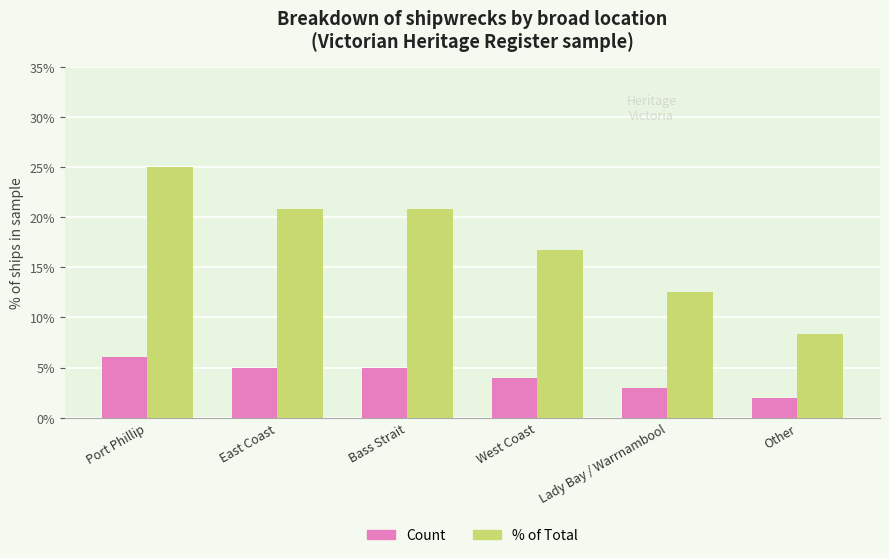

What position from the right is Lady Bay / Warrnambool?

2